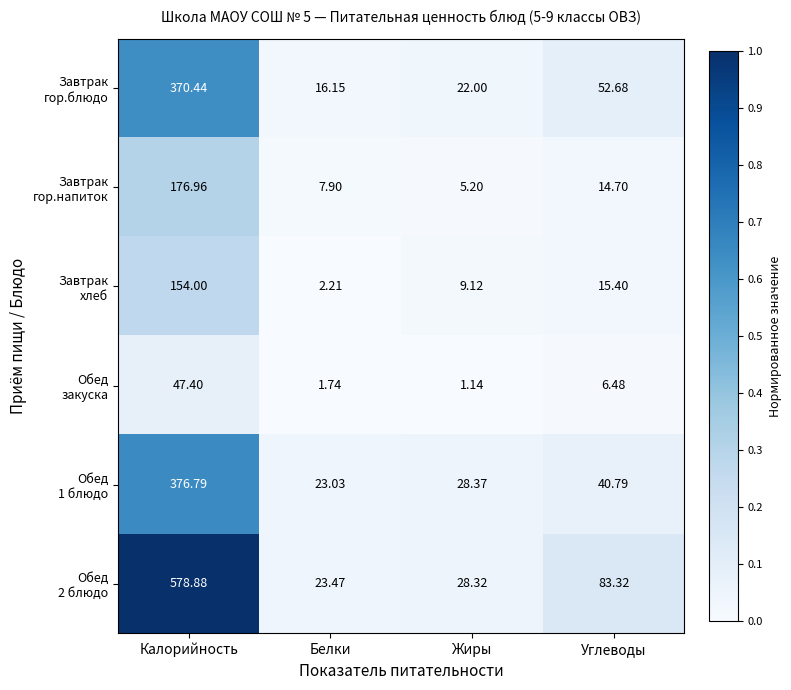

Which label corresponds to the largest value in the chart?

Калорийность